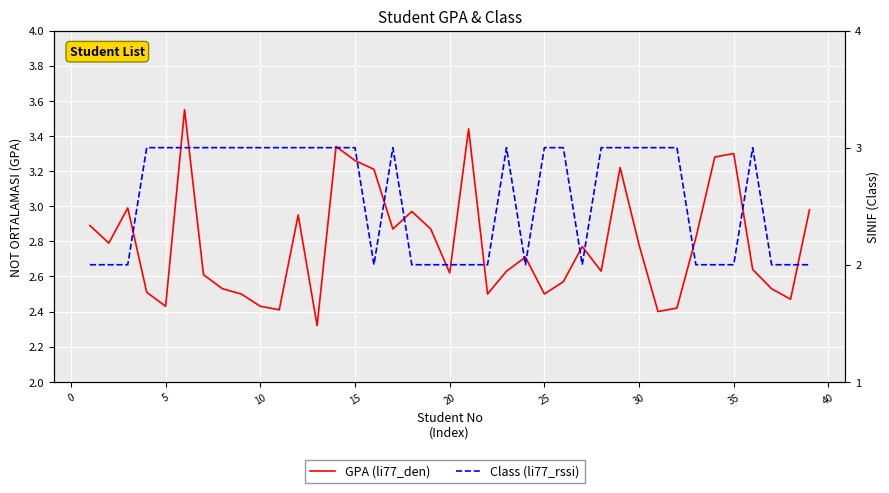

The GPA (li77_den) series shows 0.7 at 18. True or false?

False